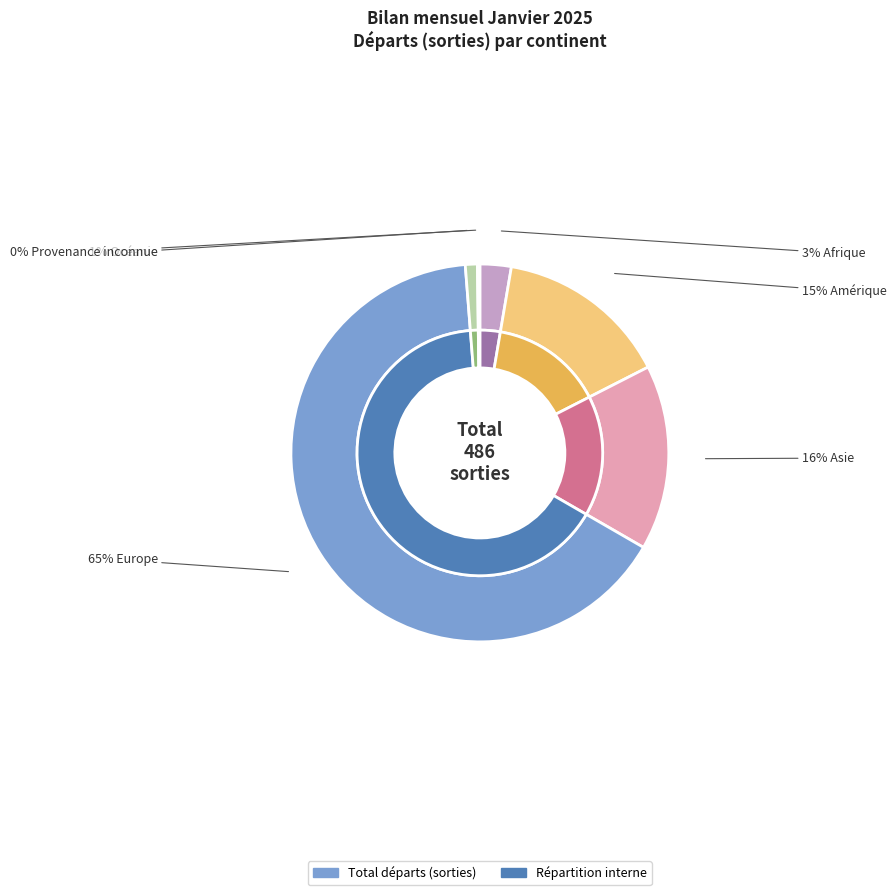

To the nearest percent, what is the difference between the Océanie and Amérique slice percentages?

14%